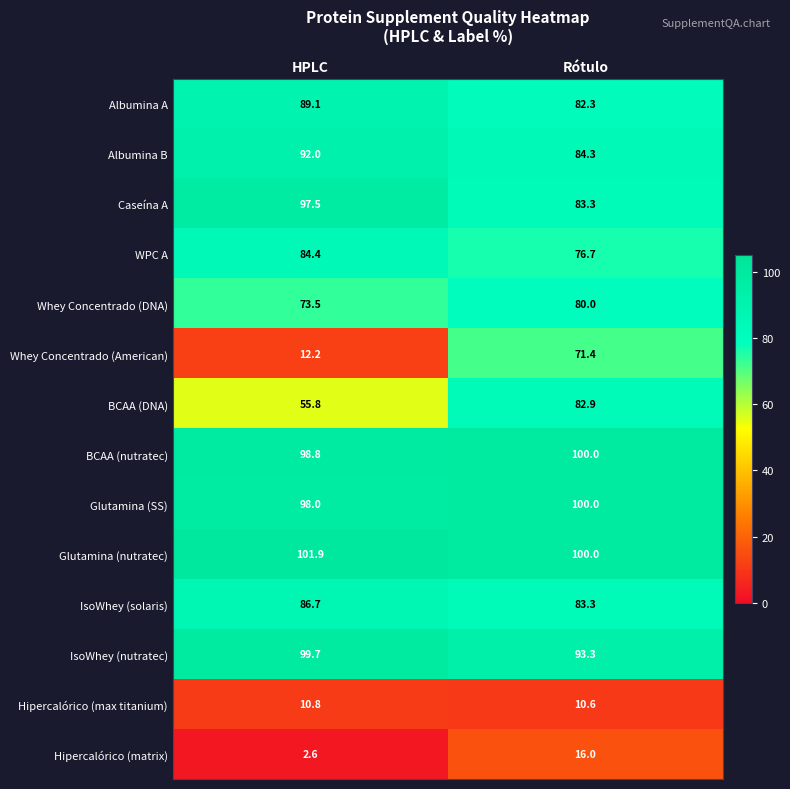

Which series has the largest total across all categories?

Glutamina (nutratec)